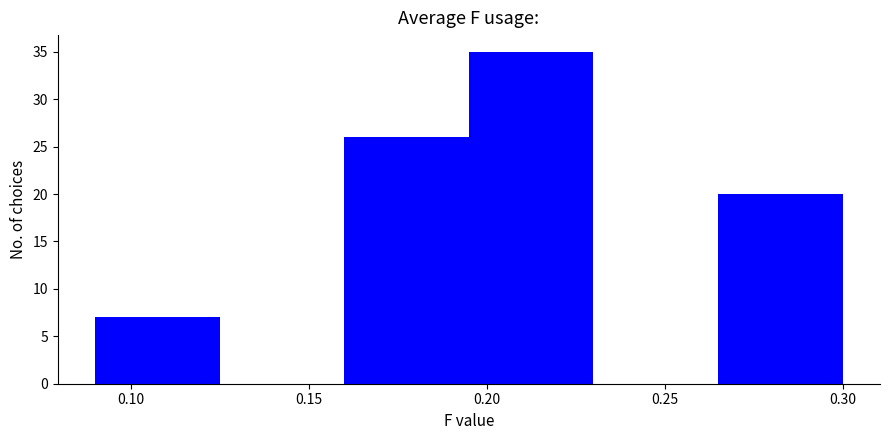

Reading left to right, list every bar in this chart as the range it spans on the x-axis followed by its height. The values are not printed on the chart, so give them approximately, as read against the axis.

0.090 to 0.125: 7
0.125 to 0.160: 0
0.160 to 0.195: 26
0.195 to 0.230: 35
0.230 to 0.265: 0
0.265 to 0.300: 20